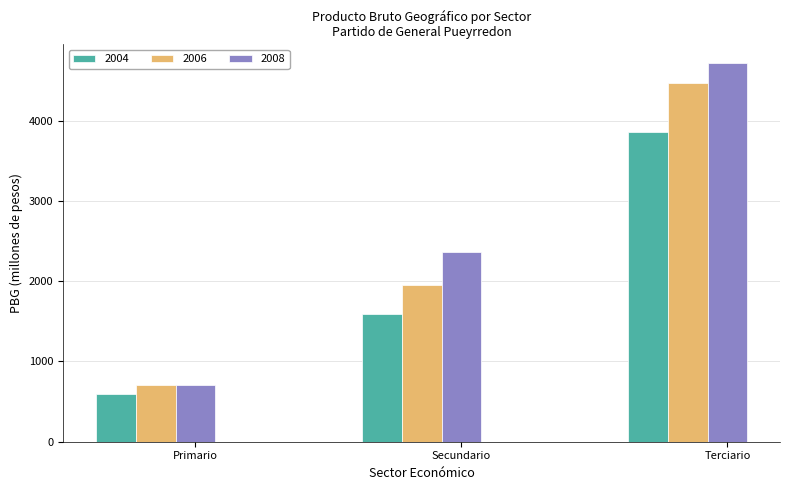

What is the difference between the maximum and second lowest values in the 2008 series?

2349.4